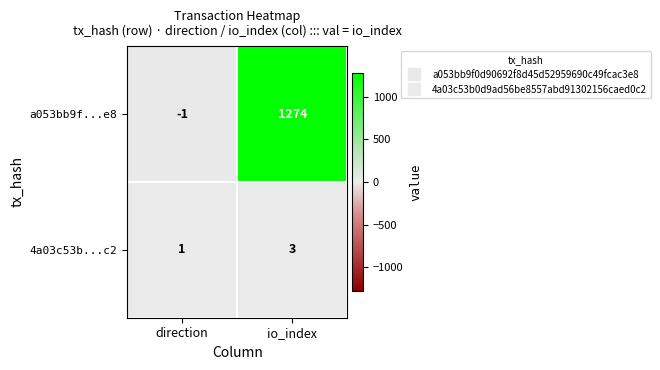

How many distinct data groups are displayed?

2